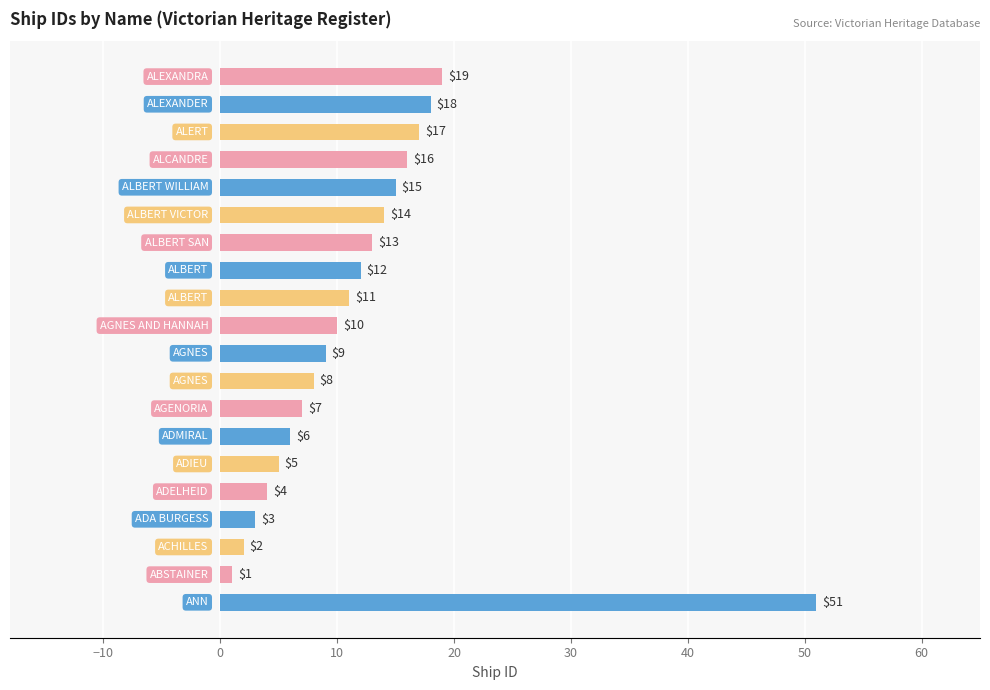

Reading bottom to top, extract all data points from this chart.

51	1	2	3	4	5	6	7	8	9	10	11	12	13	14	15	16	17	18	19